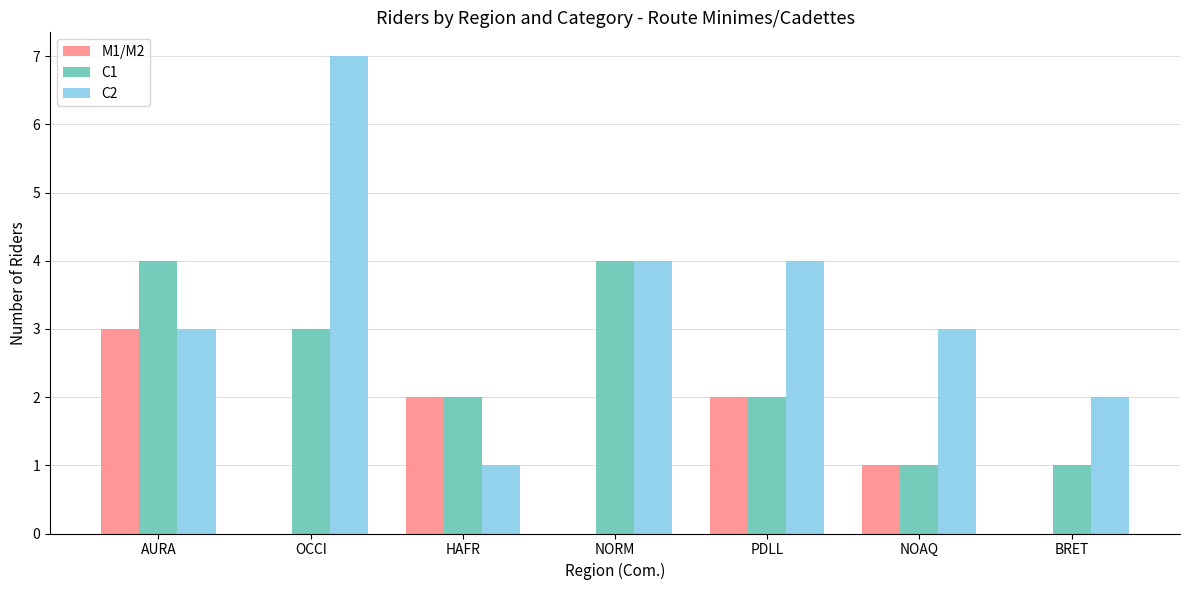

What is the sum of all C1 values?

17